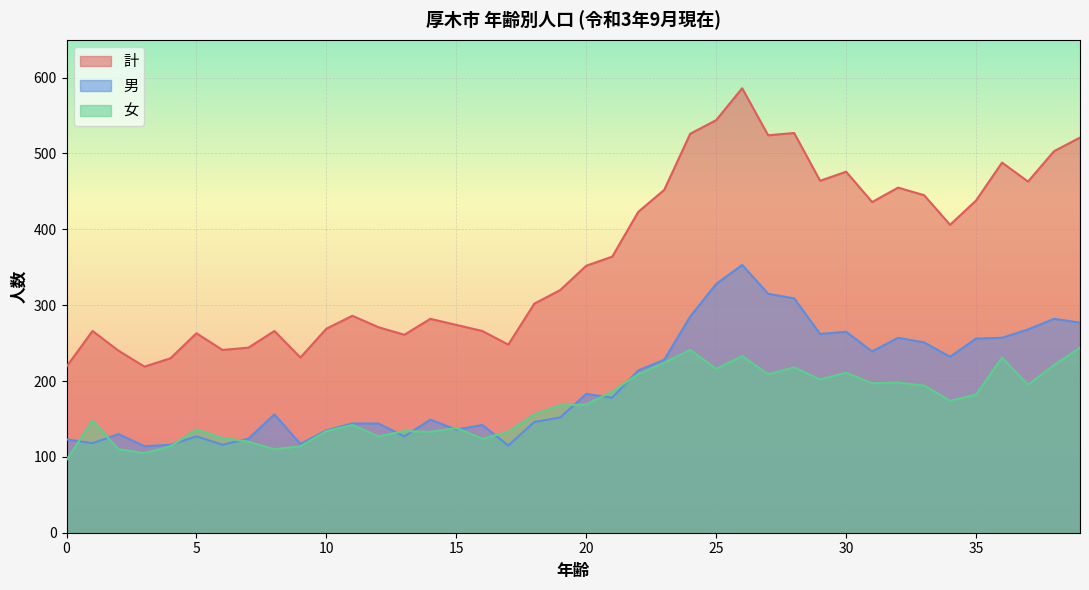

Does the chart display data point markers on the line(s)?

No